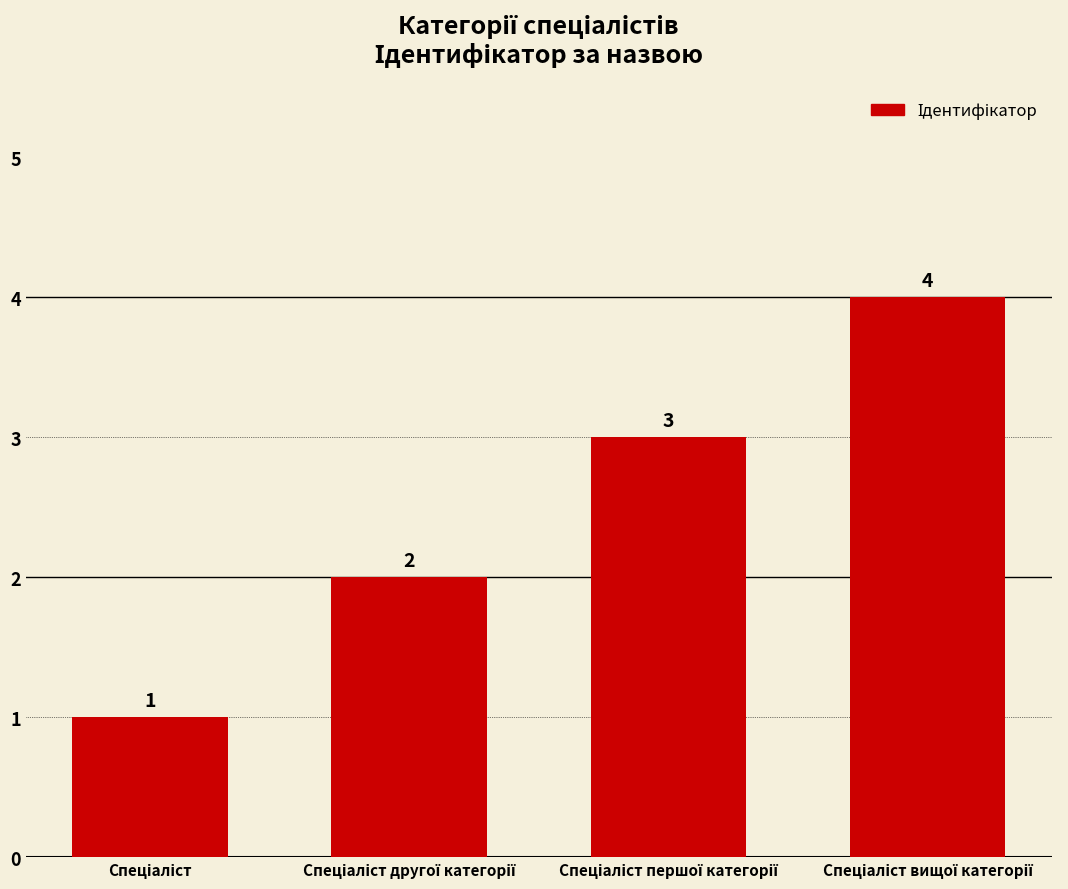

What is the value of the 3rd bar from the left?

3